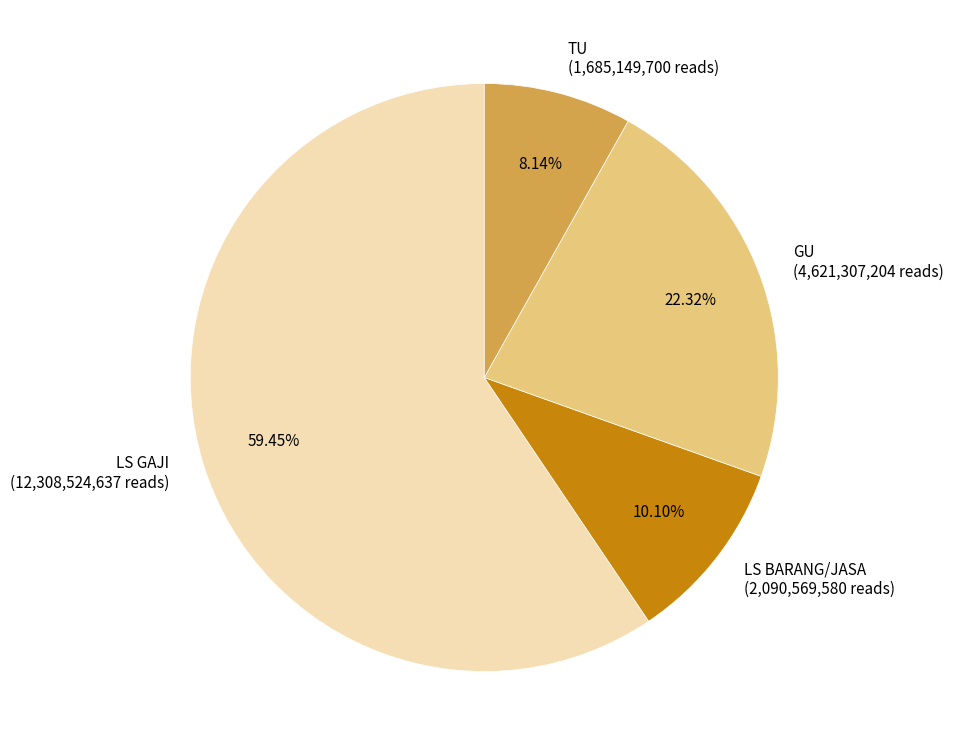

Combined, do LS BARANG/JASA and LS GAJI account for over 50%?

Yes